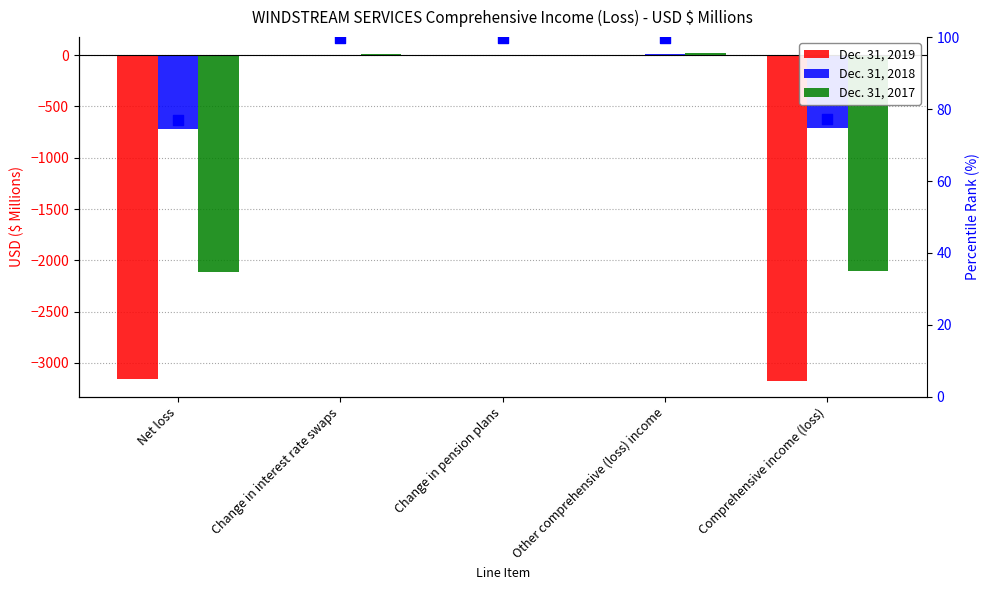

Which series contains the highest Y value?

percentile rank within the sample